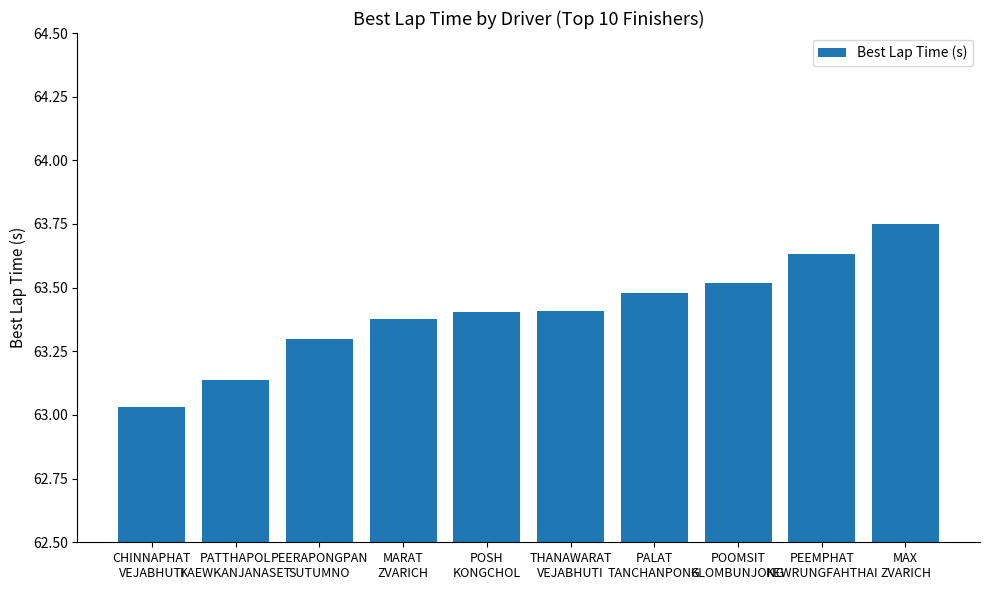

What is the difference between the maximum and second lowest values?

0.6